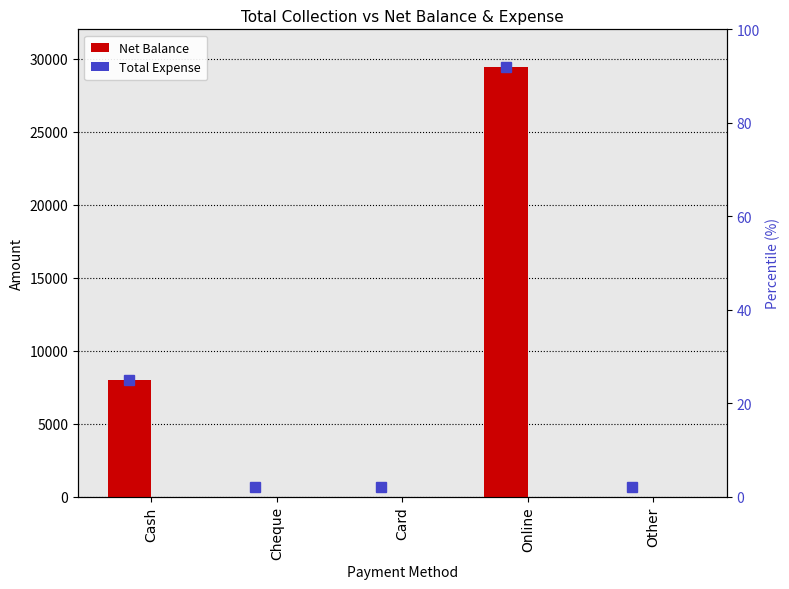

Between Cheque and Other, which series saw the biggest shift?

Net Balance